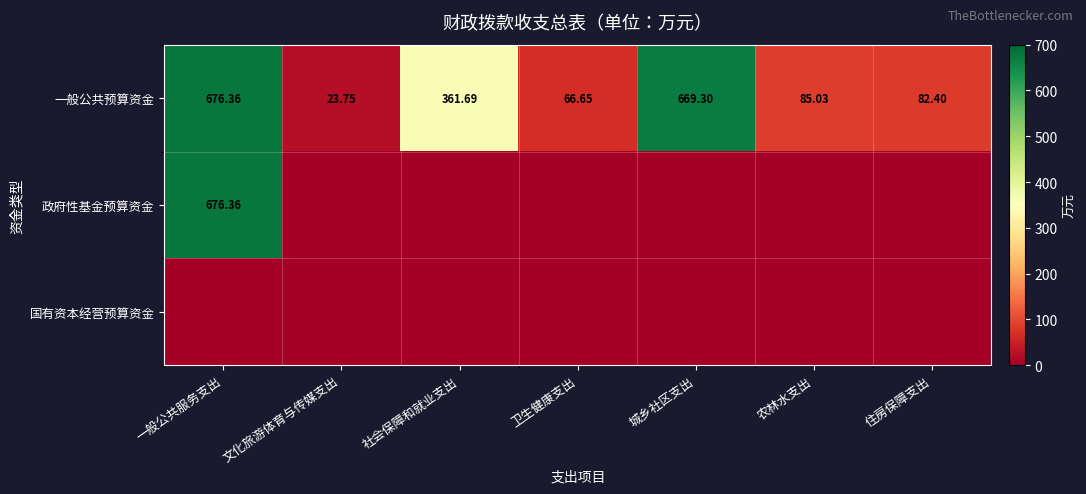

Where does the 一般公共预算资金 series first go above 85?

一般公共服务支出